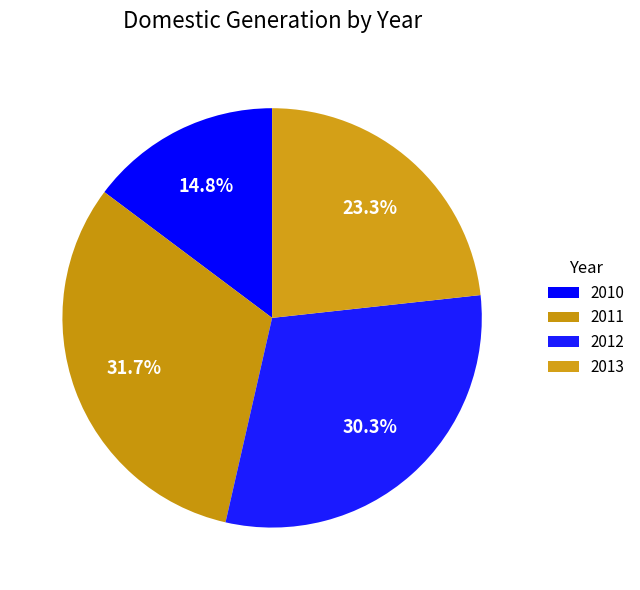

How many segments does this pie chart have?

4